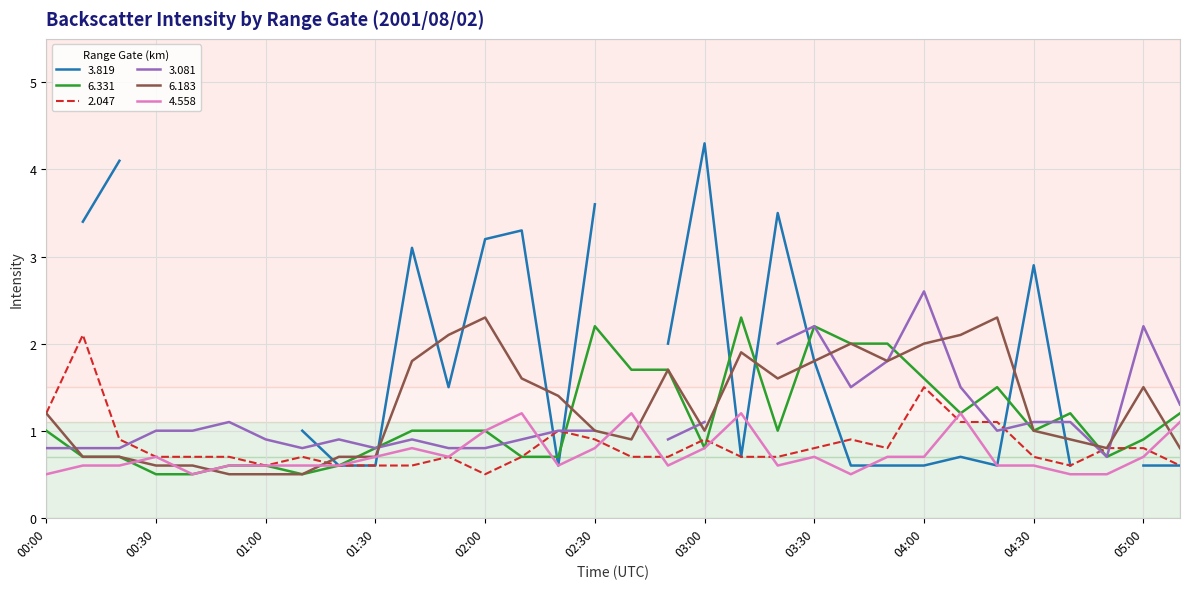

Which series ends up on top after the final intersection of   6.331 and   6.183?

  6.331